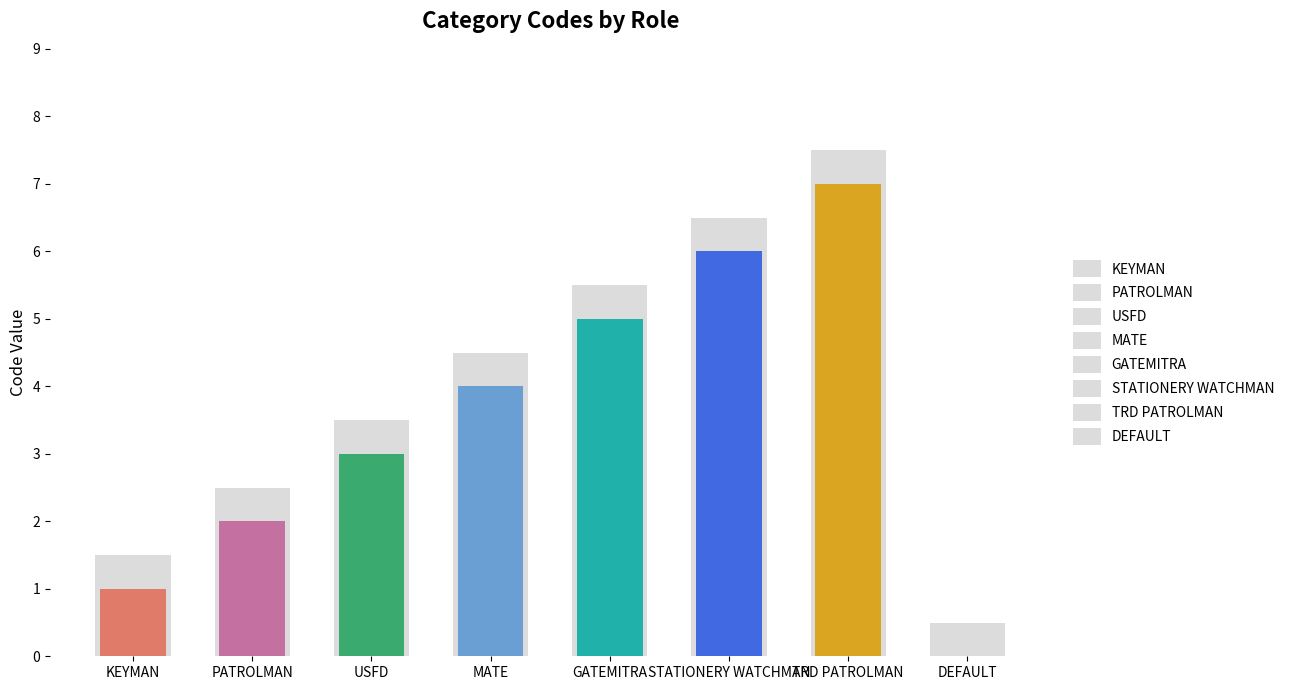

Where is the data nearest to the value 3?

USFD